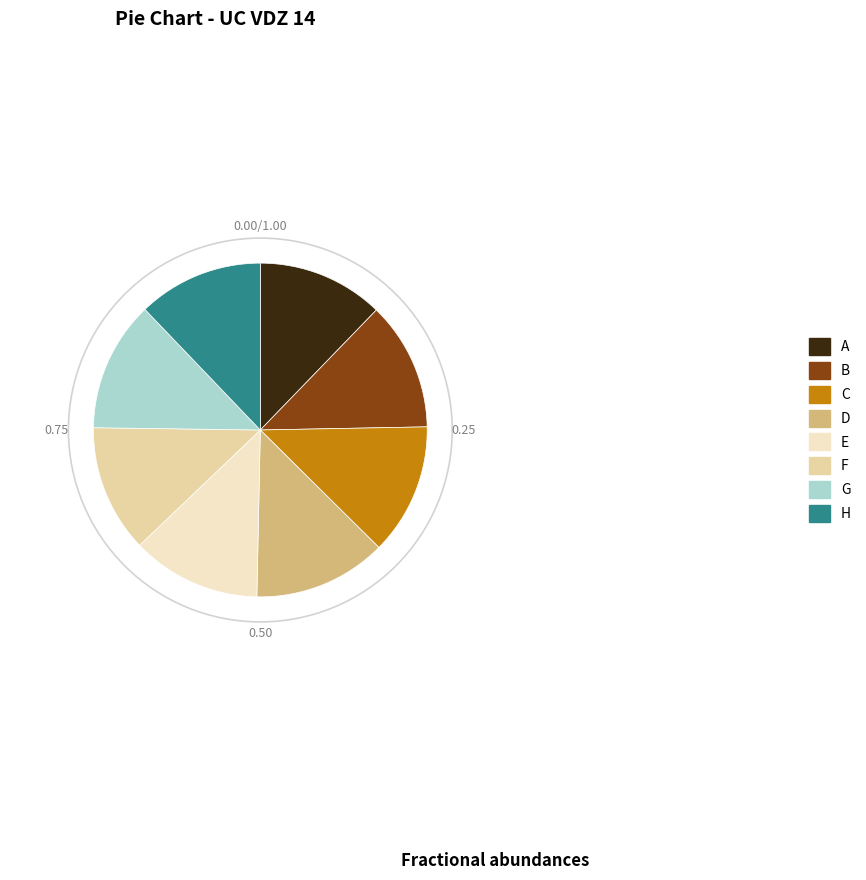

The F slice represents 12% of the pie. True or false?

True